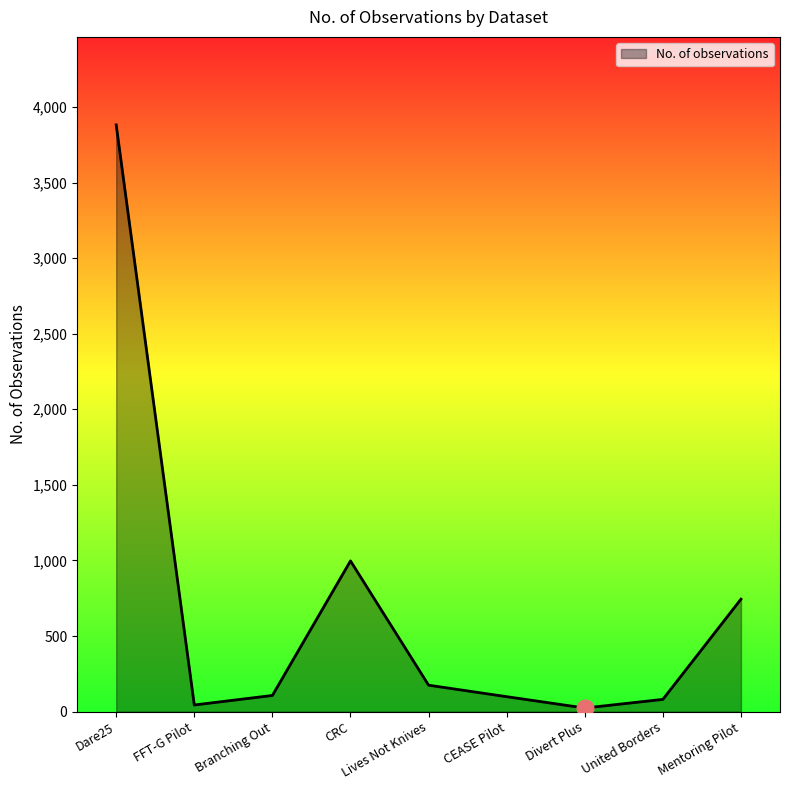

How many lines are shown in the chart?

1